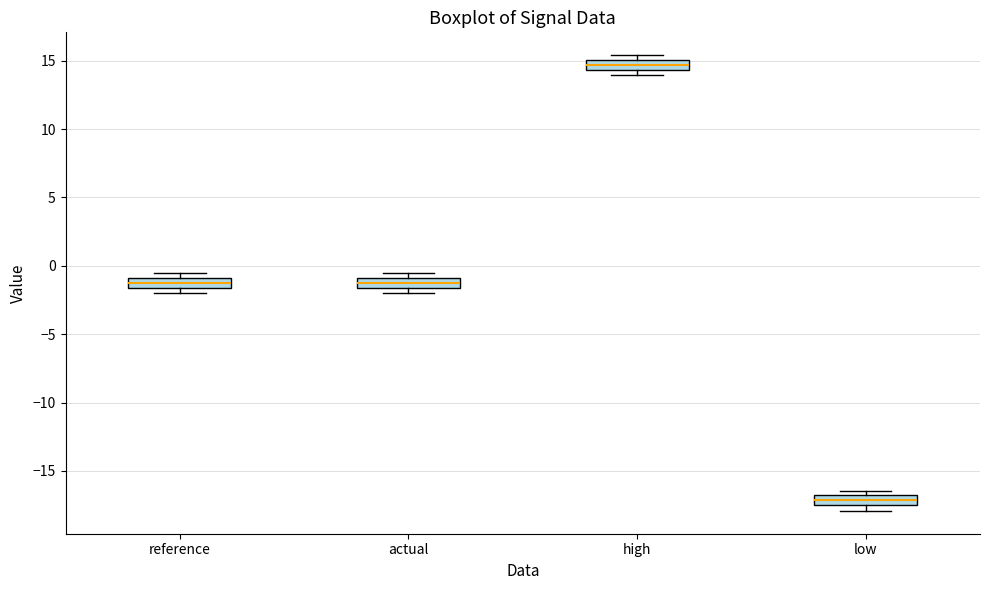

Where is the upper edge of the box for actual on the y-axis? The values are not printed on the chart, so give them approximately, as read against the axis.

-1.0